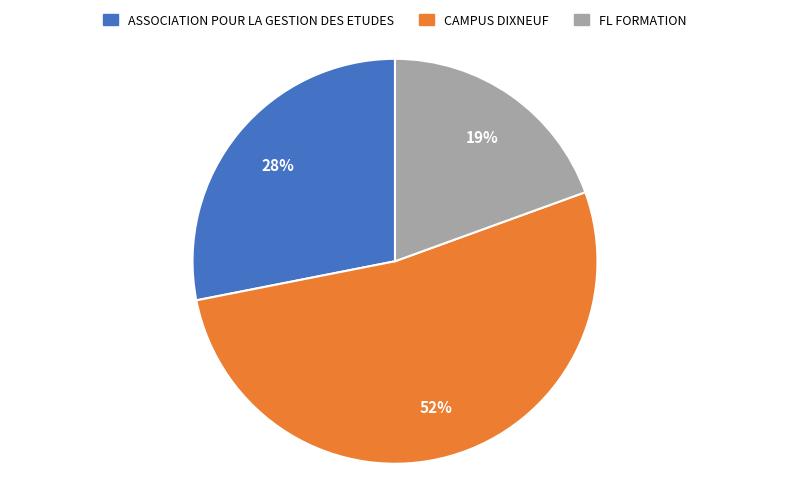

Between CAMPUS DIXNEUF and FL FORMATION, which is larger?

CAMPUS DIXNEUF